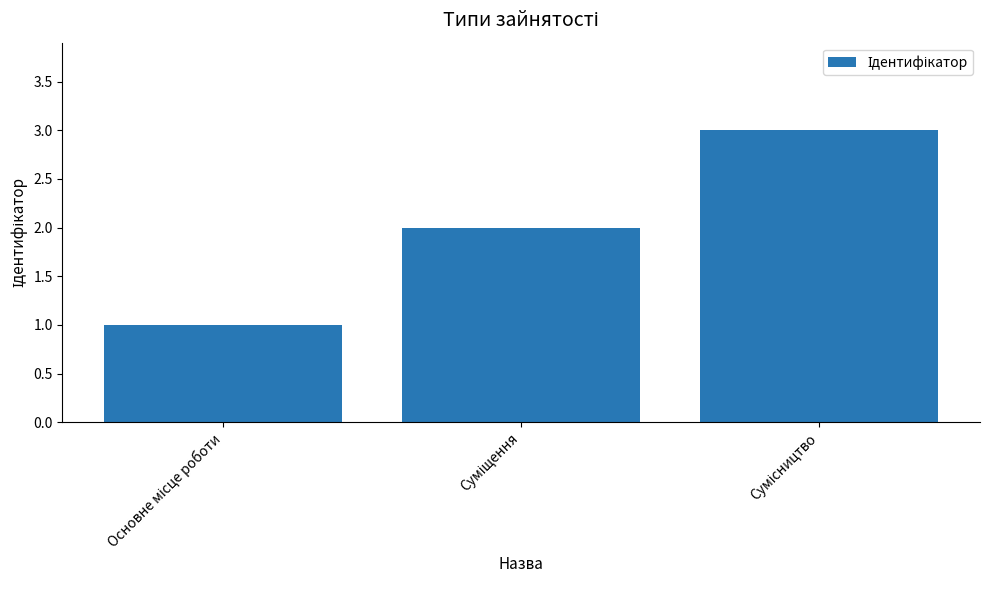

What is the greatest value displayed?

3